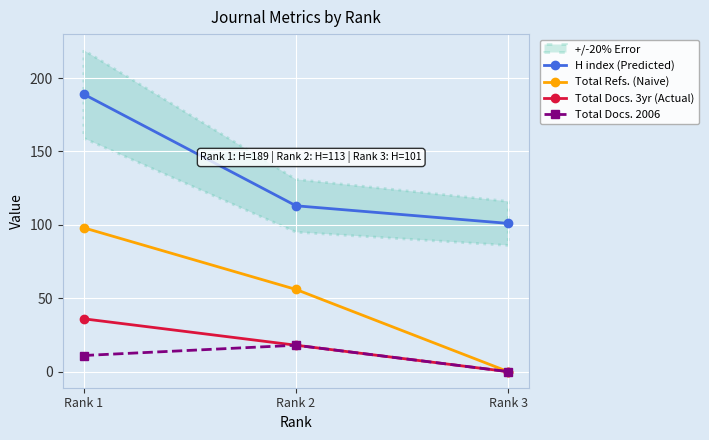

Which series has the widest spread of values?

Total Refs. (Naive)